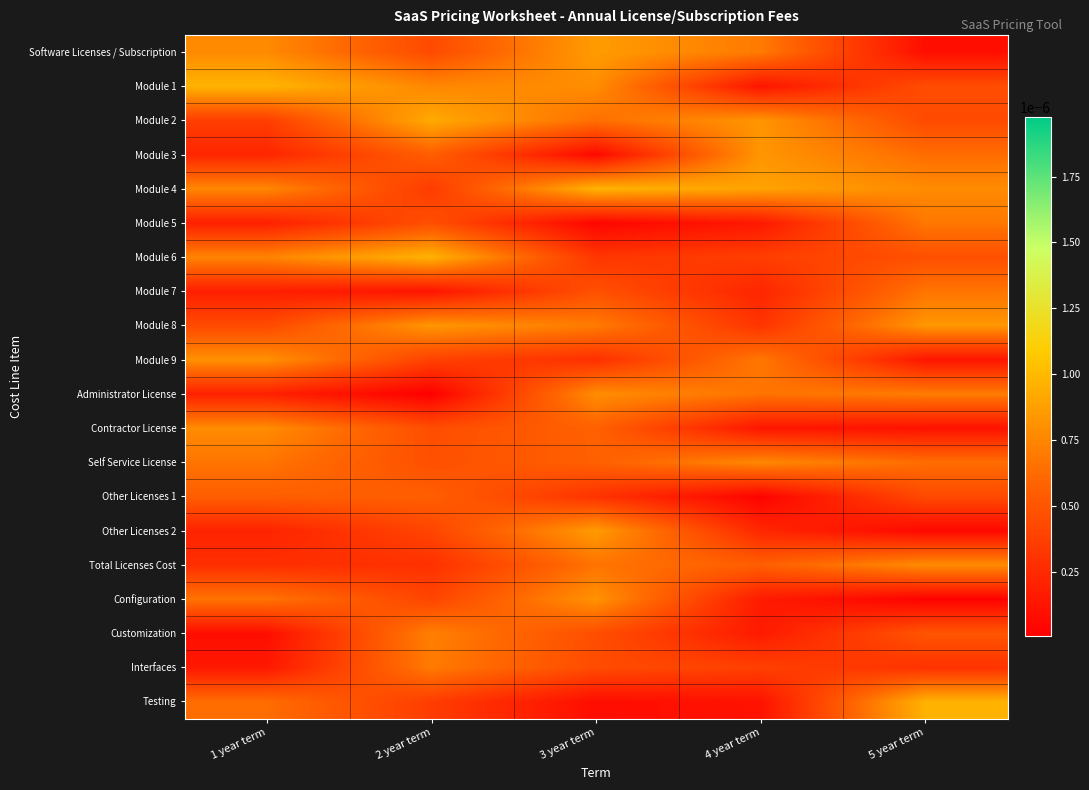

Between 2 year term and 5 year term, which is larger?

2 year term